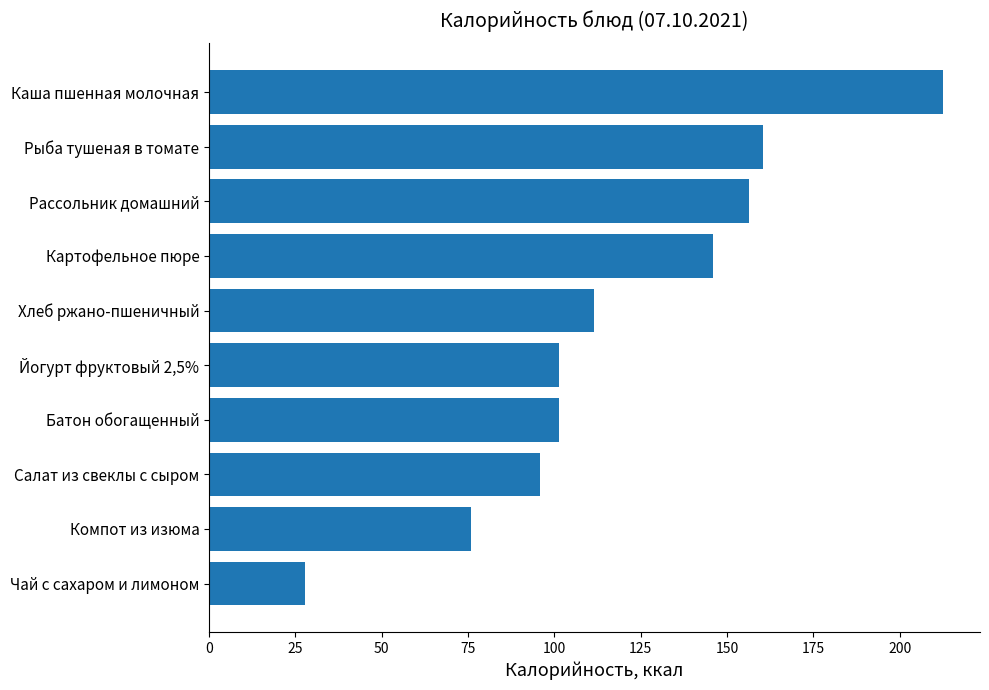

Does the chart contain any negative values?

No